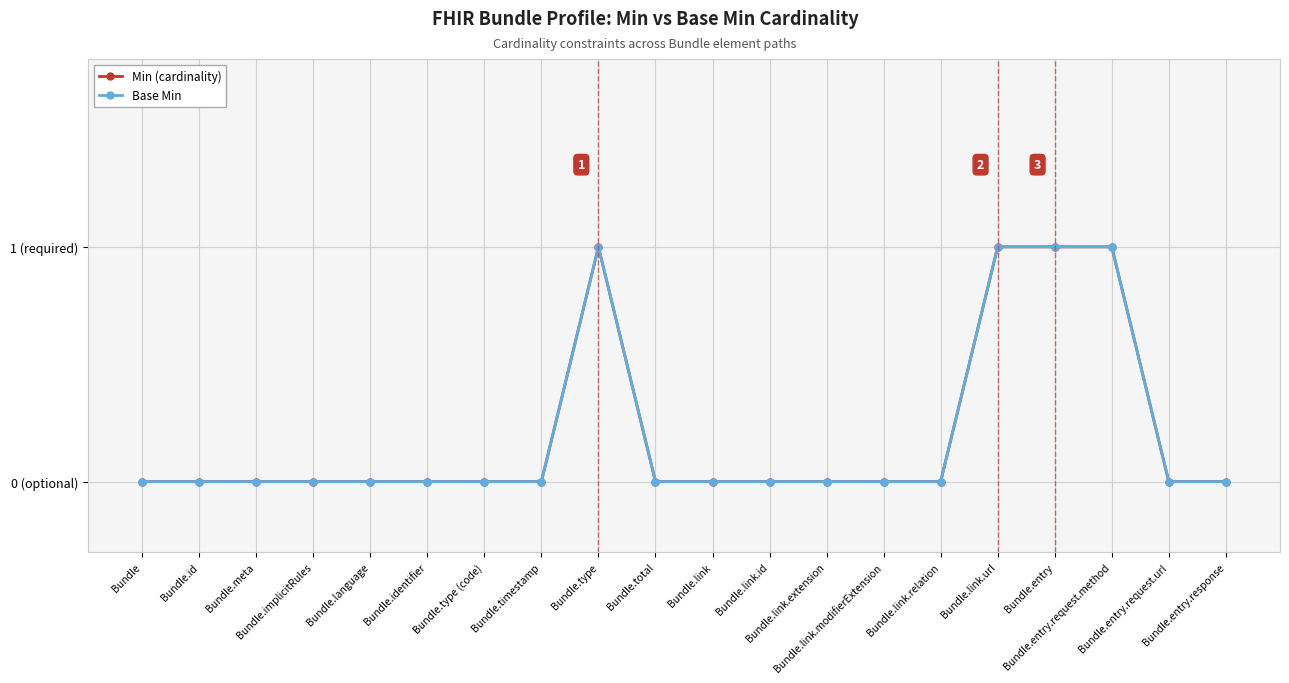

List the labels in order of Base Min value, largest first.

Bundle.type, Bundle.link.url, Bundle.entry, Bundle.entry.request.method, Bundle, Bundle.id, Bundle.meta, Bundle.implicitRules, Bundle.language, Bundle.identifier, Bundle.type (code), Bundle.timestamp, Bundle.total, Bundle.link, Bundle.link.id, Bundle.link.extension, Bundle.link.modifierExtension, Bundle.link.relation, Bundle.entry.request.url, Bundle.entry.response